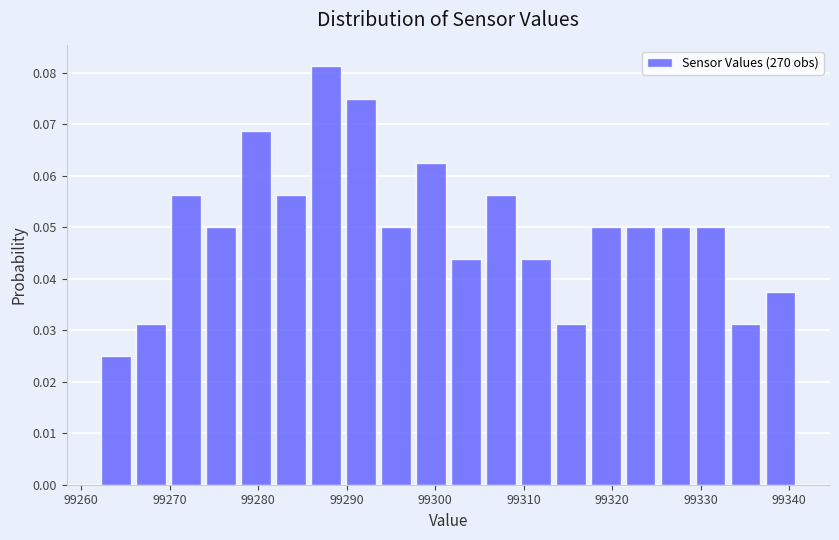

Read against the x-axis, roughly where is the centre of the tallest bar?

99288